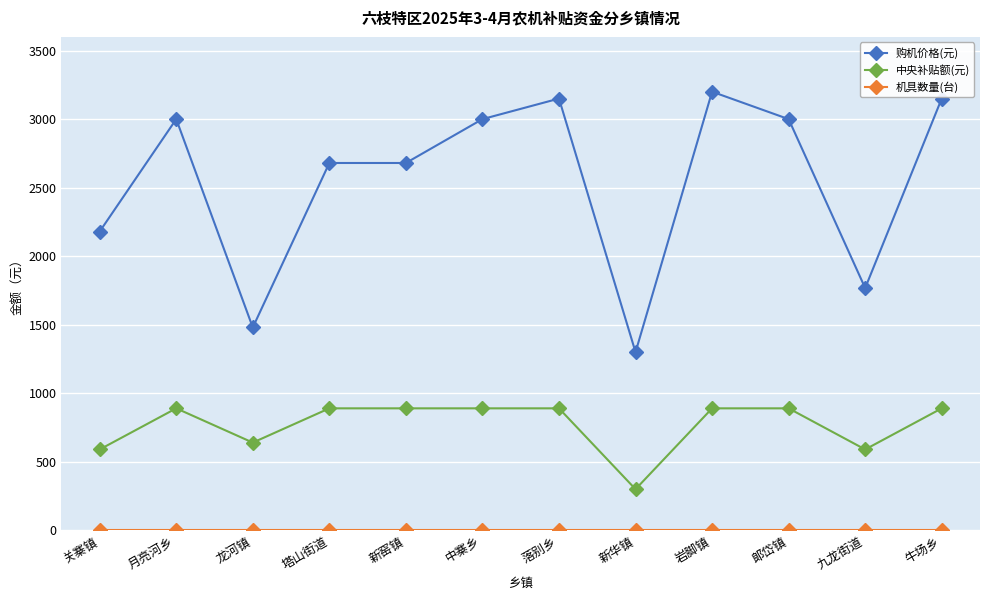

Is it true that 中央补贴额(元) equals 1256.2 at 落别乡?

False